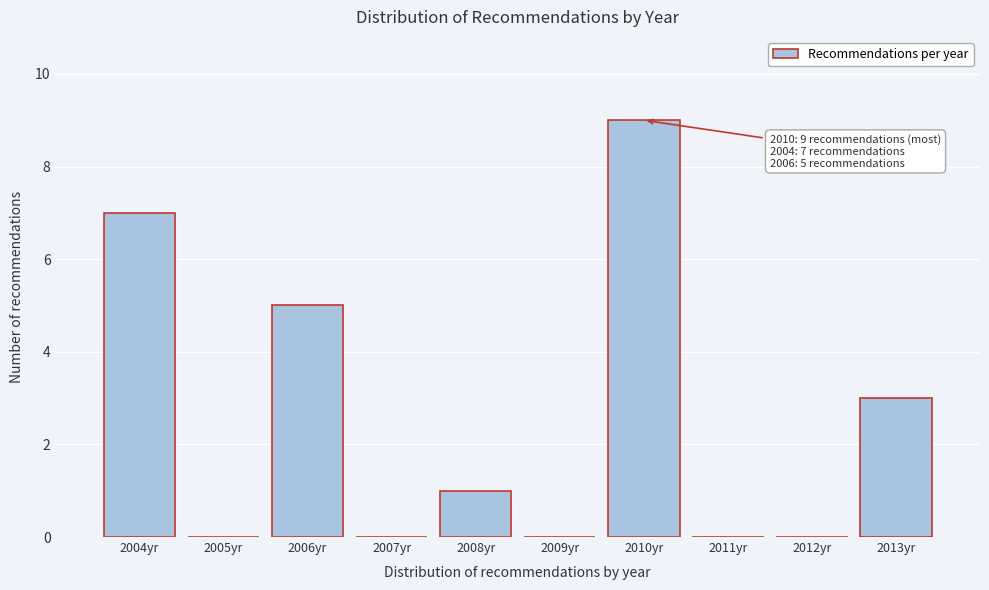

Reading left to right, list all the values displayed in this chart.

2004yr=7	2005yr=0	2006yr=5	2007yr=0	2008yr=1	2009yr=0	2010yr=9	2011yr=0	2012yr=0	2013yr=3